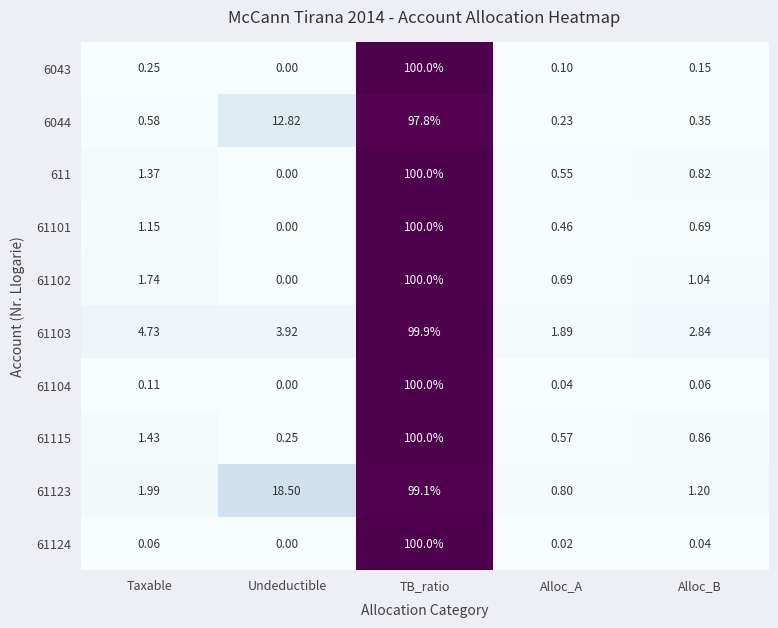

Between Alloc_A and Alloc_B, which series saw the biggest shift?

61103